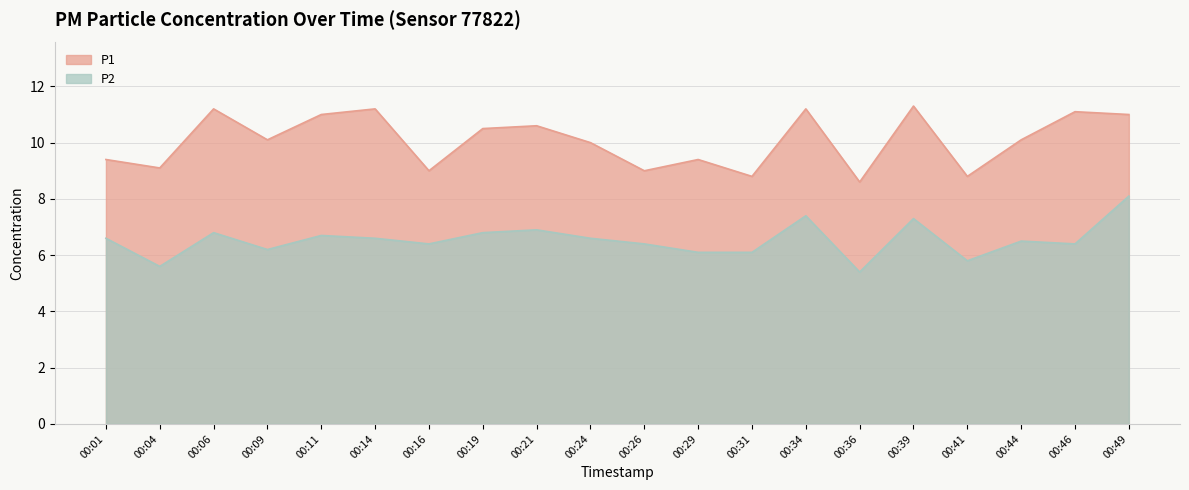

What are all the series names shown in the legend?

P1, P2